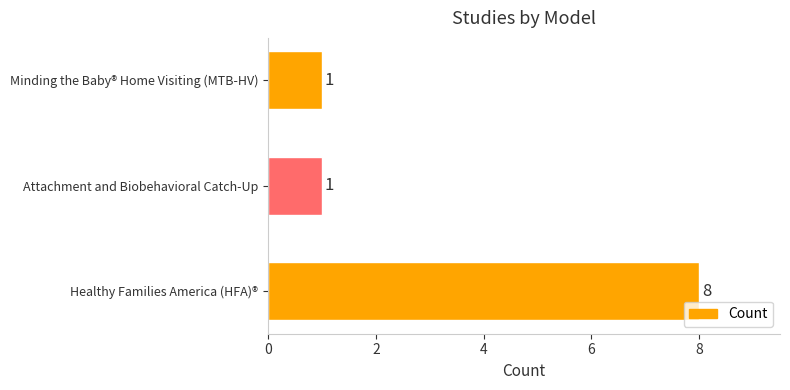

Reading bottom to top, list all the values displayed in this chart.

8	1	1